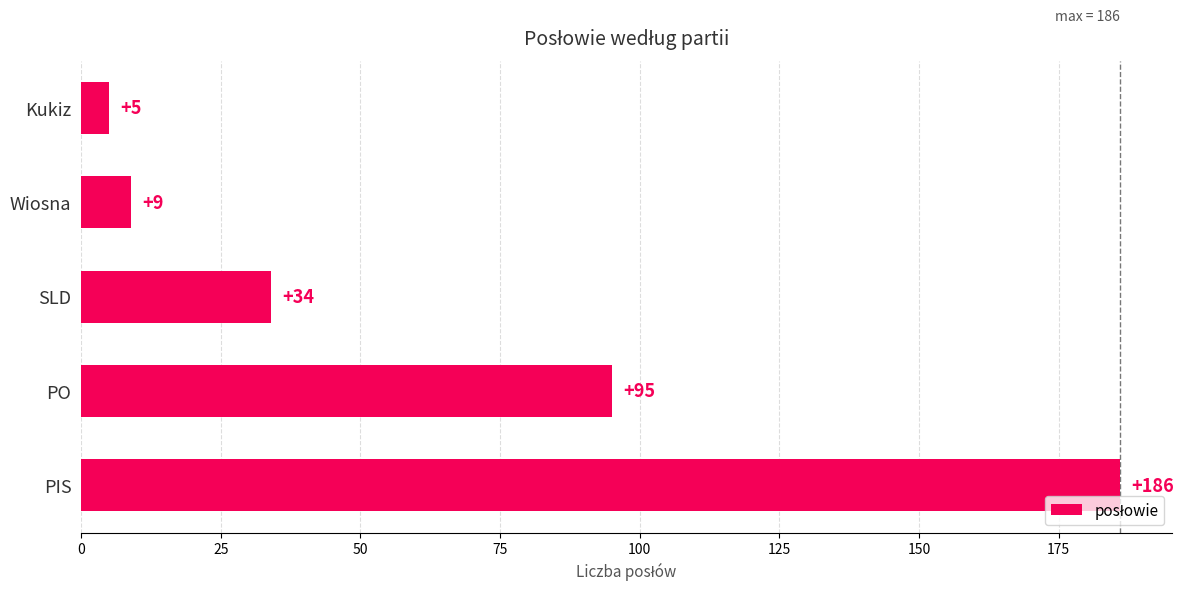

The value at PIS is 186. True or false?

True